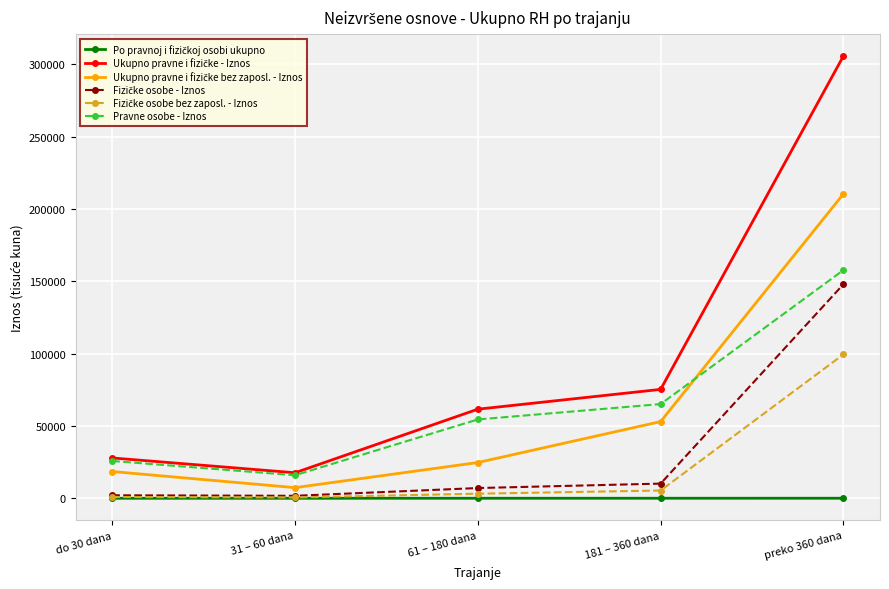

What is the label of the 5th point from the left?

preko 360 dana